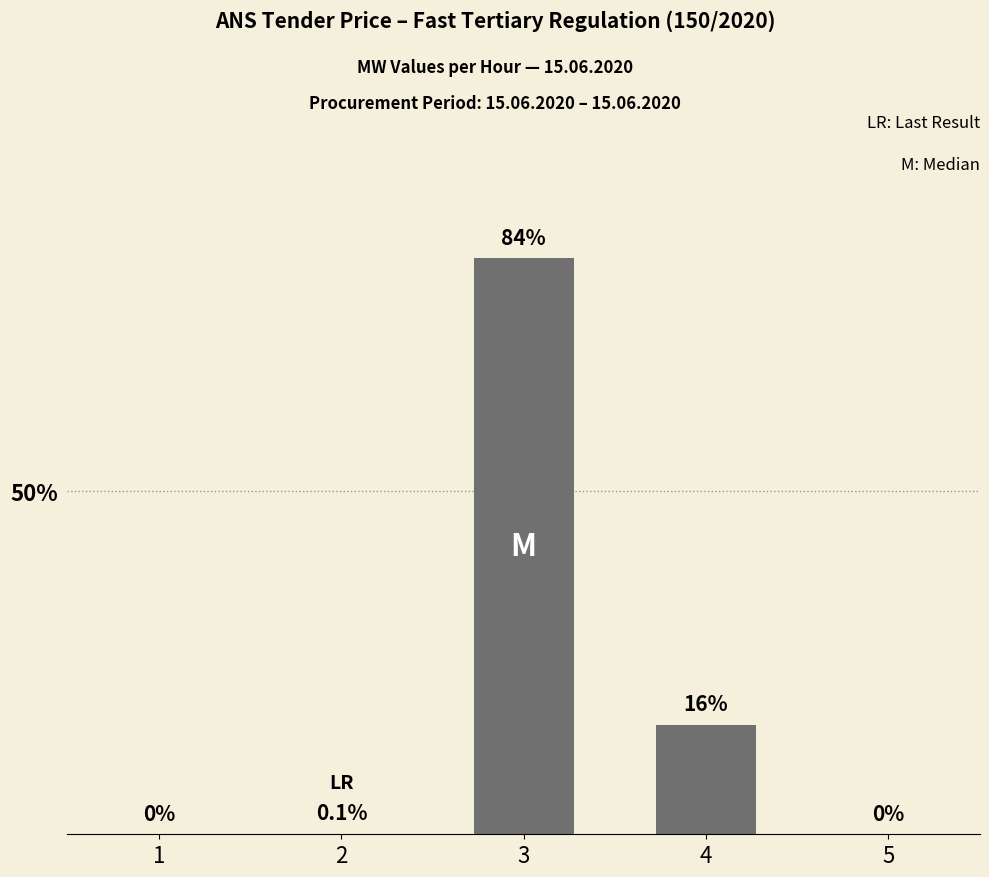

Between 2 and 3, which is larger?

3